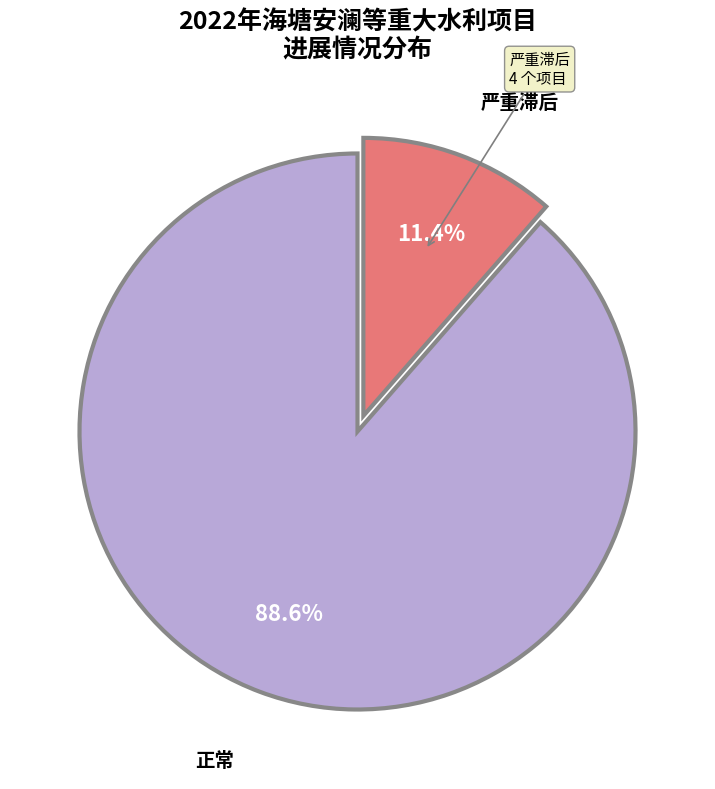

Is there a majority slice in this chart?

Yes